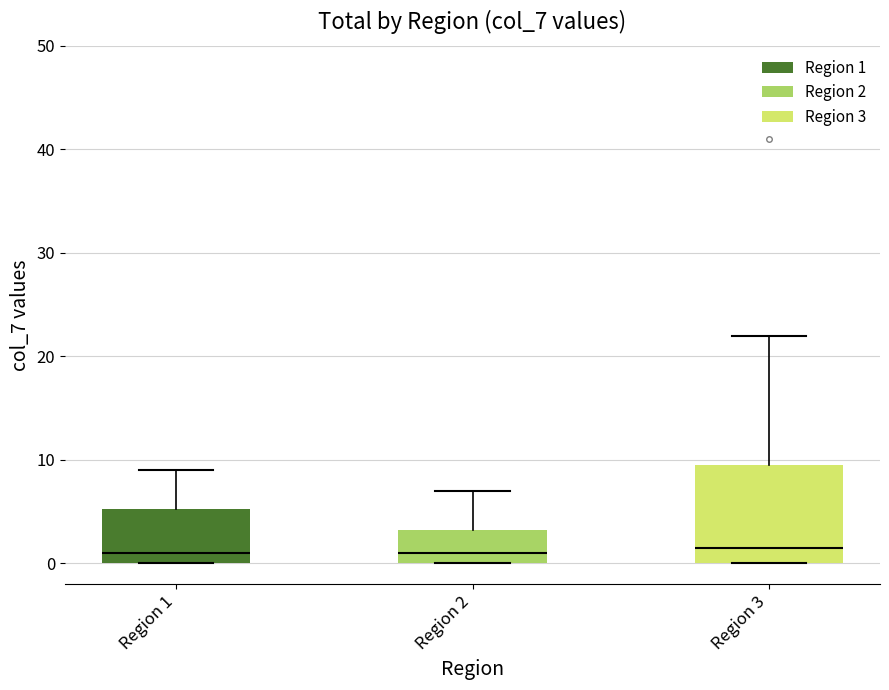

Reading left to right, transcribe this box plot: for each box, give where its median line is, the range the box spans, and where its two whiskers end, as read against the y-axis. The values are not printed on the chart, so give them approximately, as read against the axis.

Region 1: median 1, box 0 to 5, whiskers 0 to 9
Region 2: median 1, box 0 to 3, whiskers 0 to 7
Region 3: median 2, box 0 to 10, whiskers 0 to 22